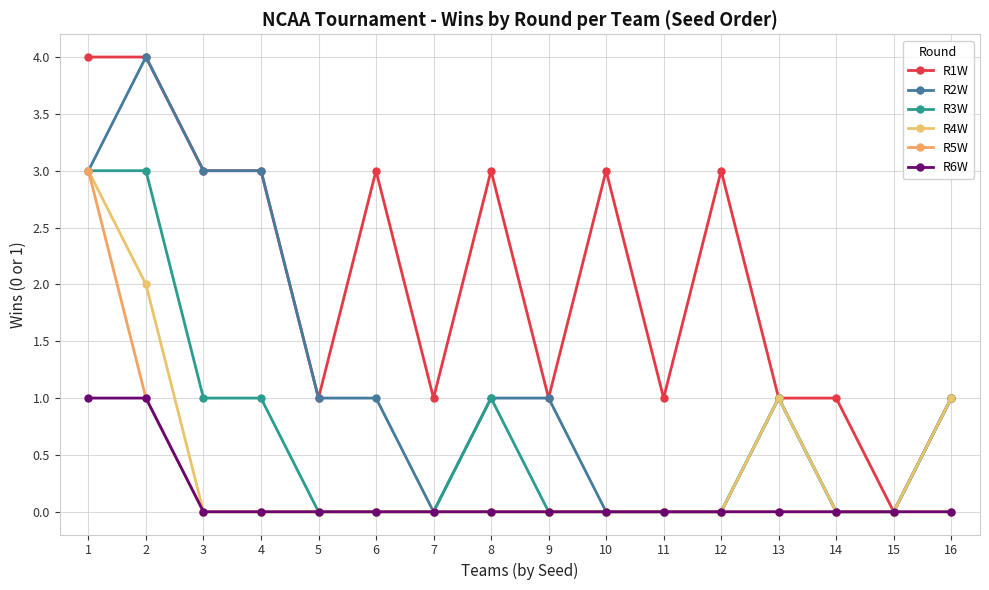

Count the number of data series in this chart.

6